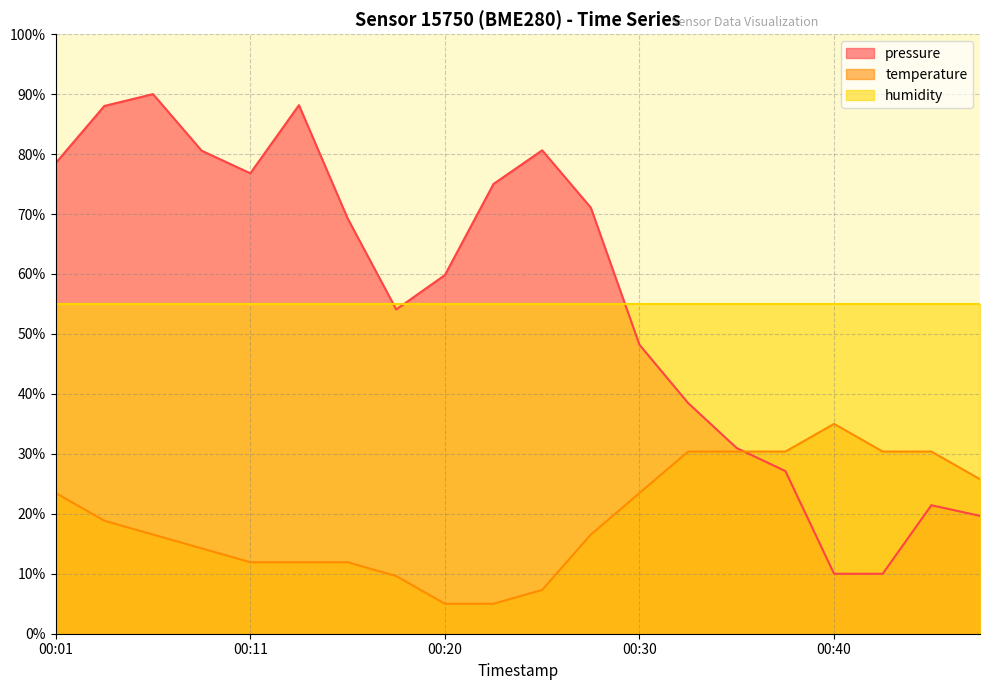

True or false: temperature and humidity cross at least once.

False